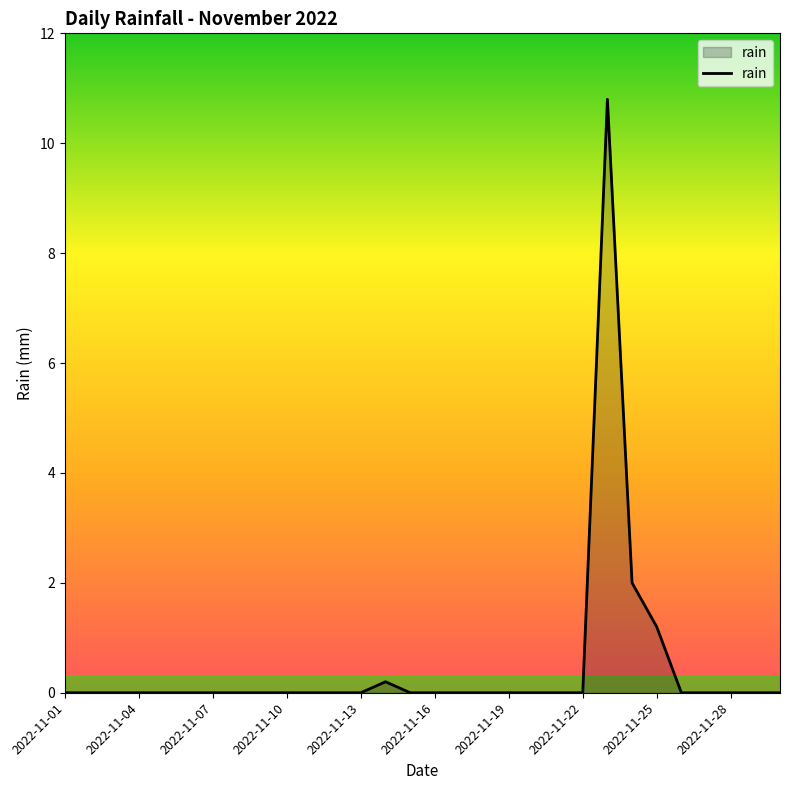

What is the difference between the maximum and minimum values?

10.8